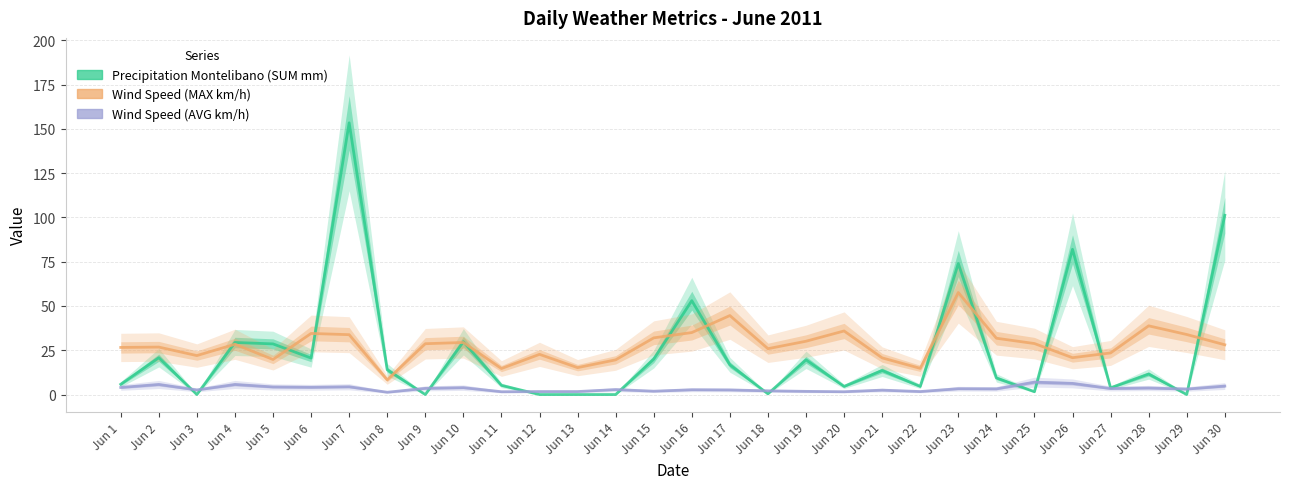

Which series changed the most between Jun 19 and Jun 29?

Precipitation Montelibano (SUM mm)